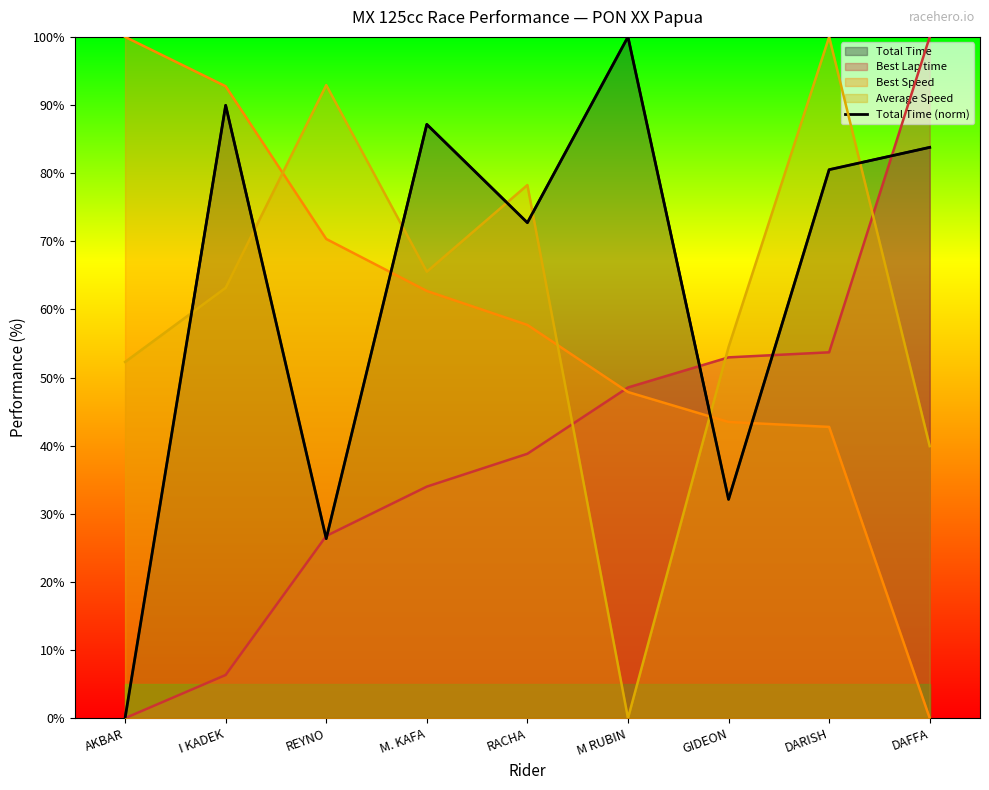

What is the value of the 9th point from the left?

83.8